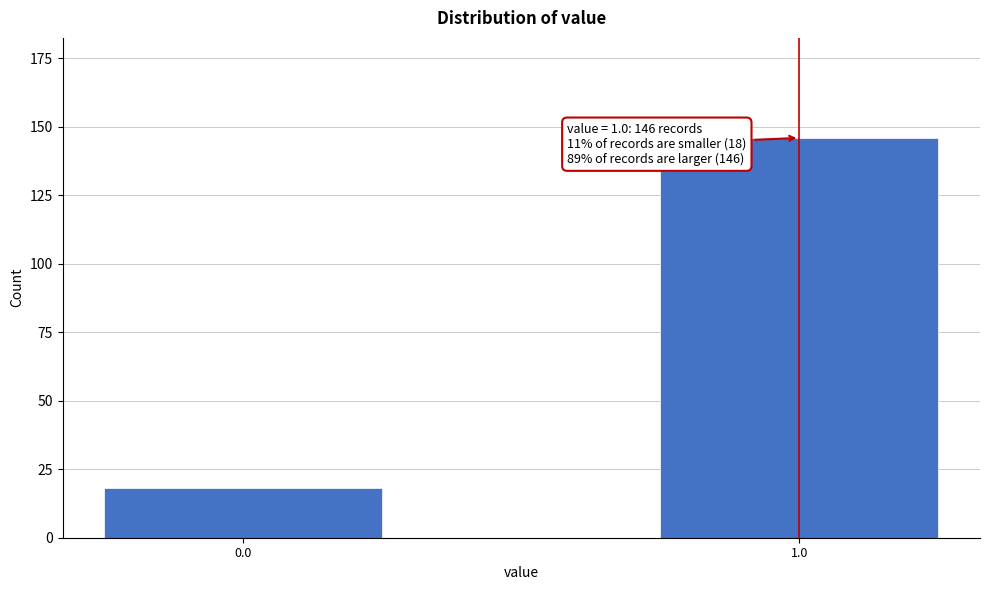

Reading left to right, transcribe all the data shown in this chart.

18	146